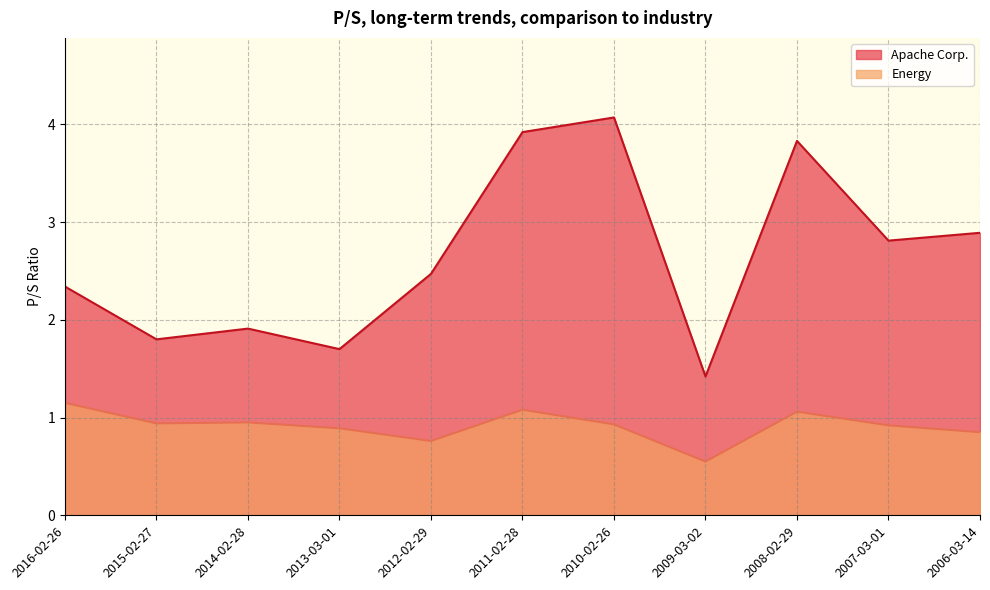

What is the difference between the highest and lowest values at 2007-03-01?

1.9